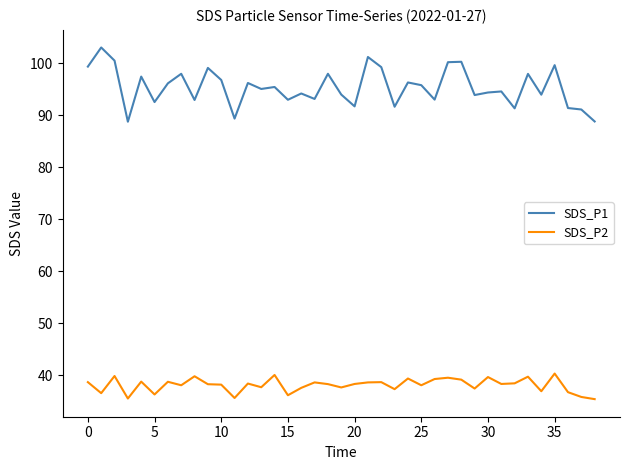

Rank the series by their average value, from highest to lowest.

SDS_P1, SDS_P2